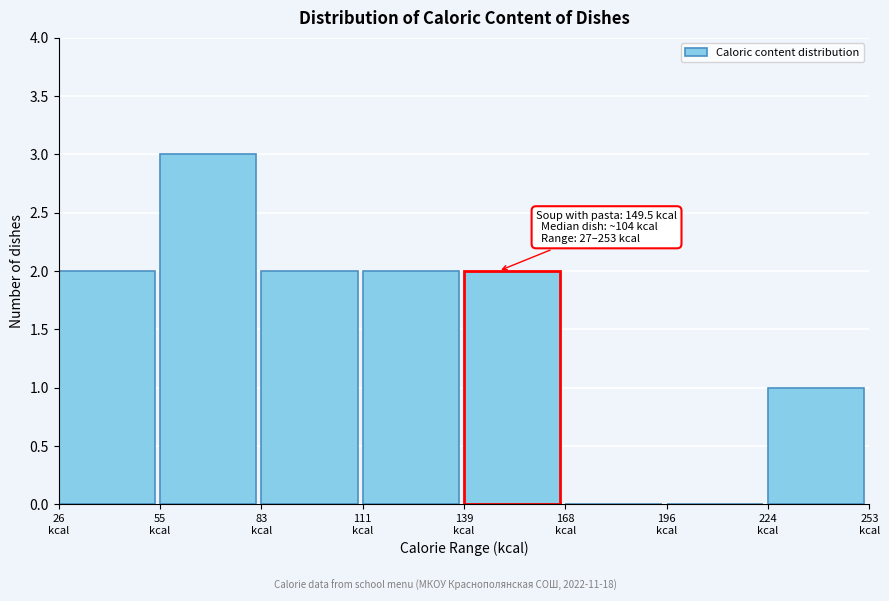

Which range on the x-axis has the tallest bar?

55 to 85